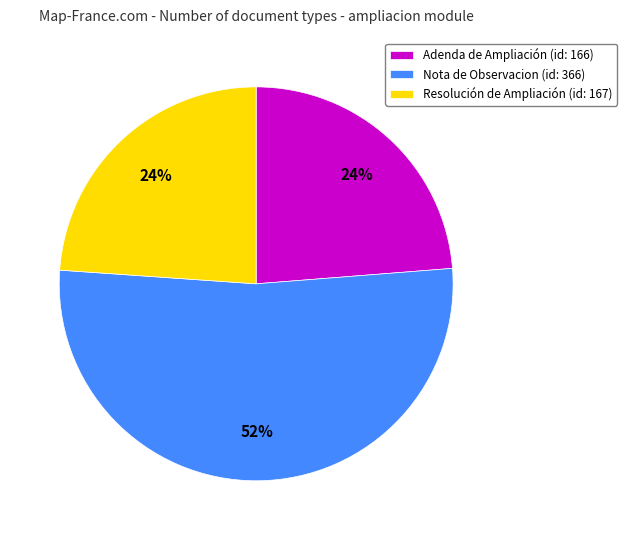

Is it true that Resolución de Ampliación is 11% of the pie?

False